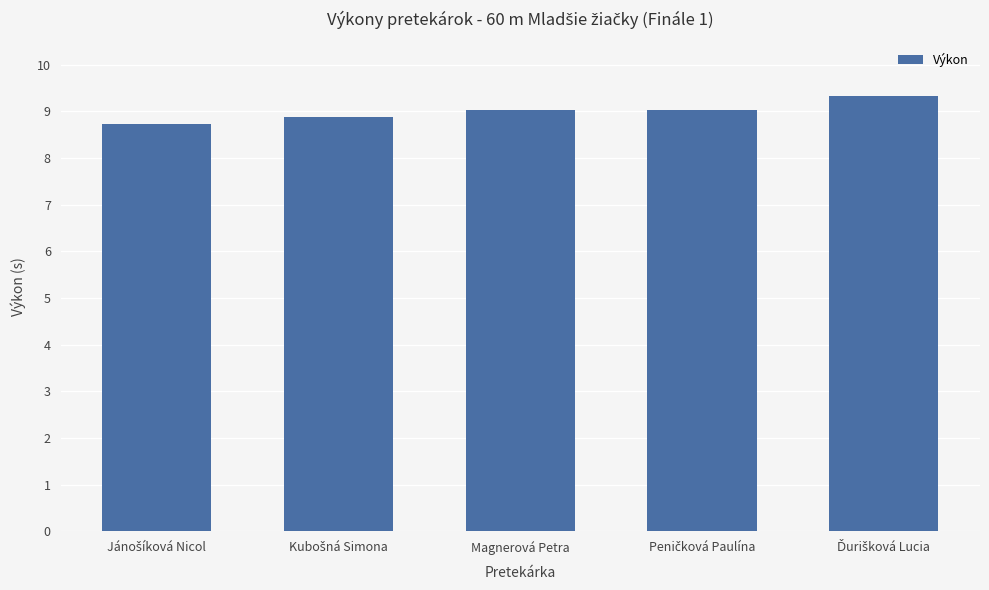

What is the average value?

9.0